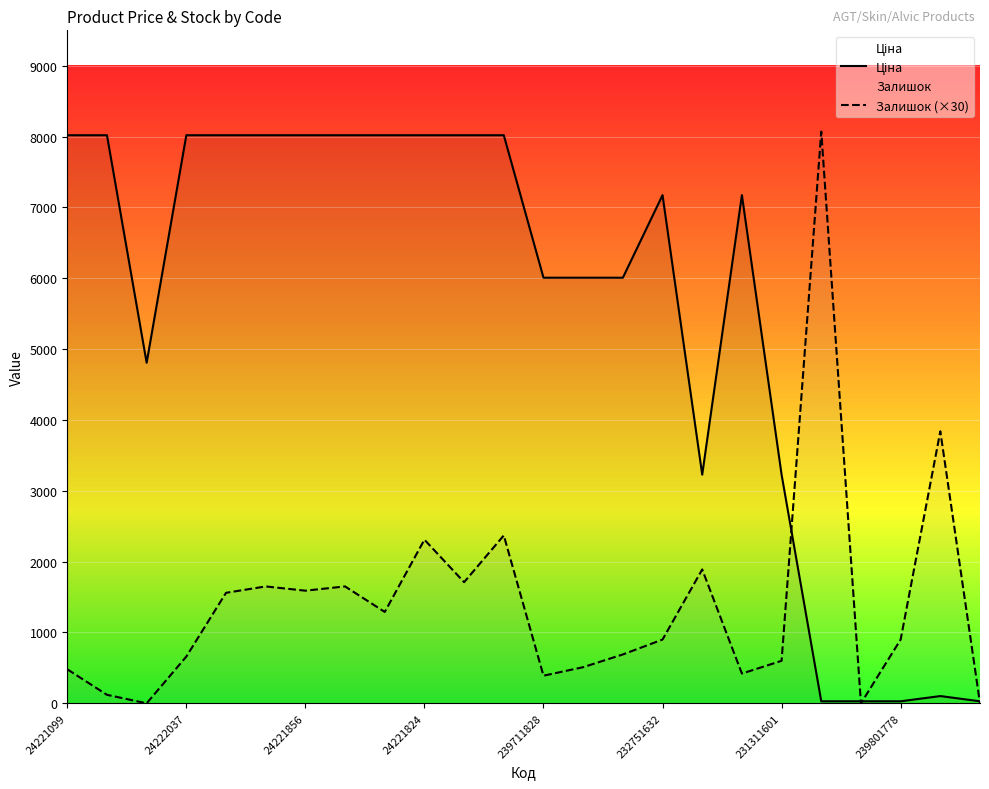

At which category does the chart reach its peak across all series?

19